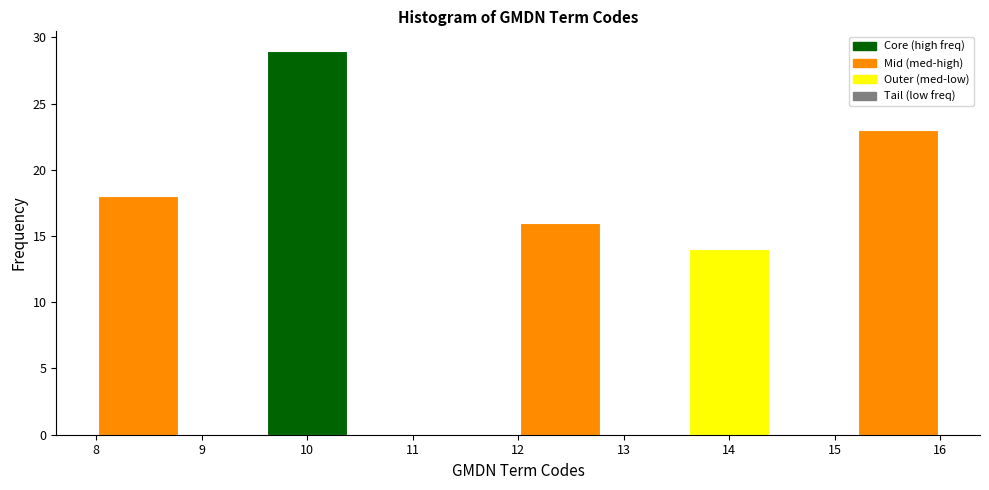

Reading left to right, transcribe this chart: for each bar, give the range it covers on the x-axis and its height. The values are not printed on the chart, so give them approximately, as read against the axis.

8.0 to 8.8: 18
8.8 to 9.6: 0
9.6 to 10.4: 29
10.4 to 11.2: 0
11.2 to 12.0: 0
12.0 to 12.8: 16
12.8 to 13.6: 0
13.6 to 14.4: 14
14.4 to 15.2: 0
15.2 to 16.0: 23